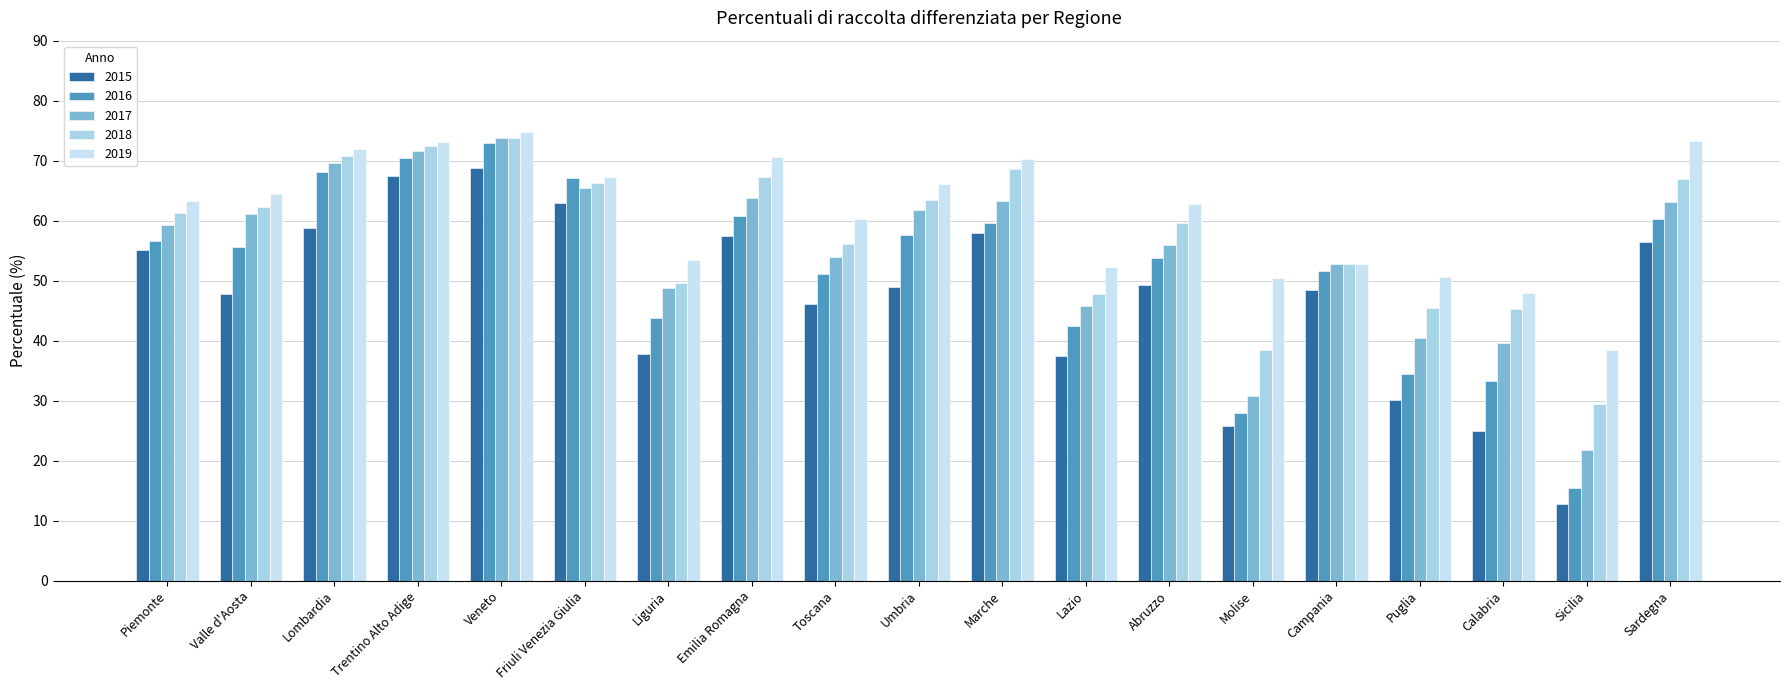

What are all the series names shown in the legend?

2015, 2016, 2017, 2018, 2019